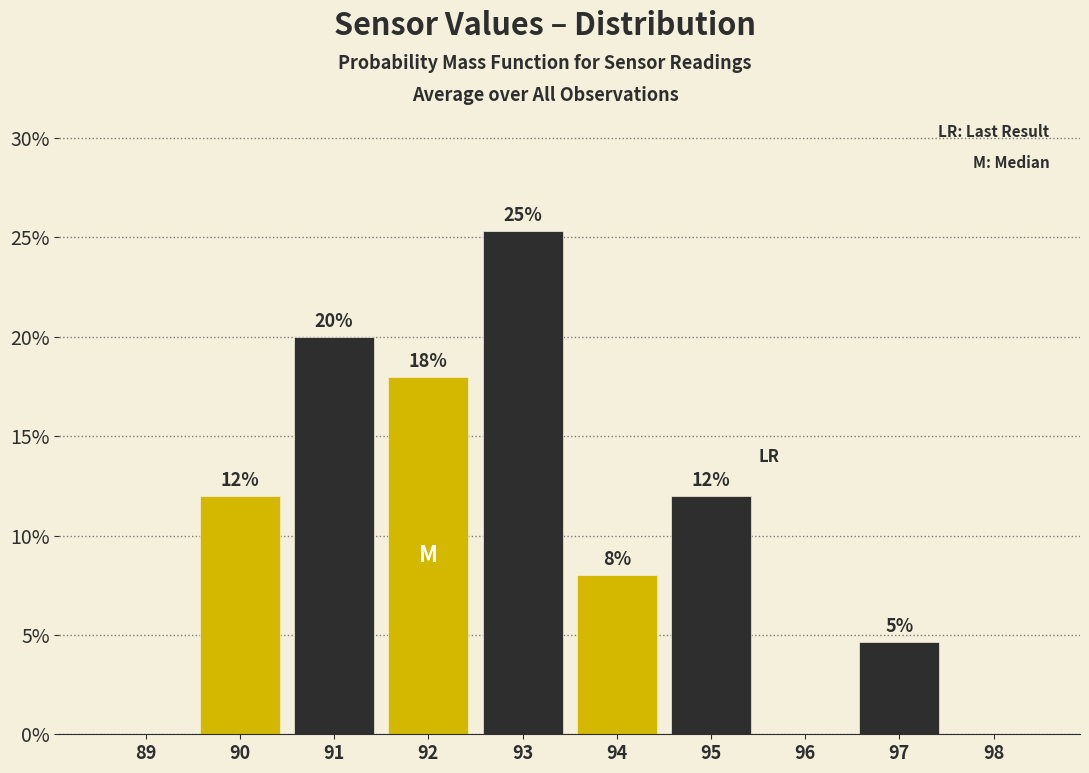

Over which range of the x-axis is the bar tallest?

92.5 to 93.5